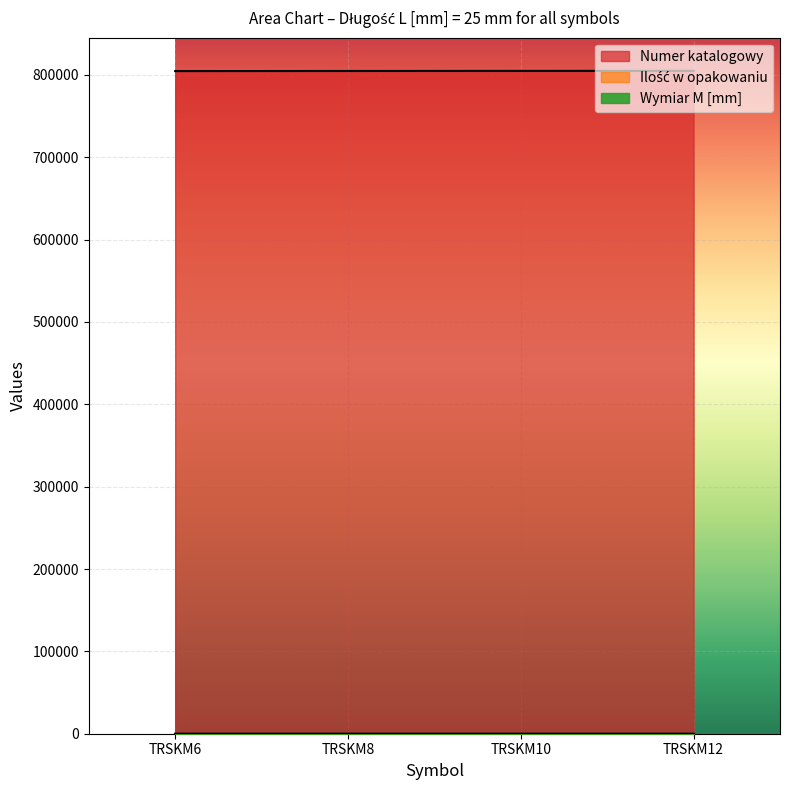

List the labels in order of Wymiar M [mm] value, smallest first.

TRSKM6, TRSKM8, TRSKM10, TRSKM12